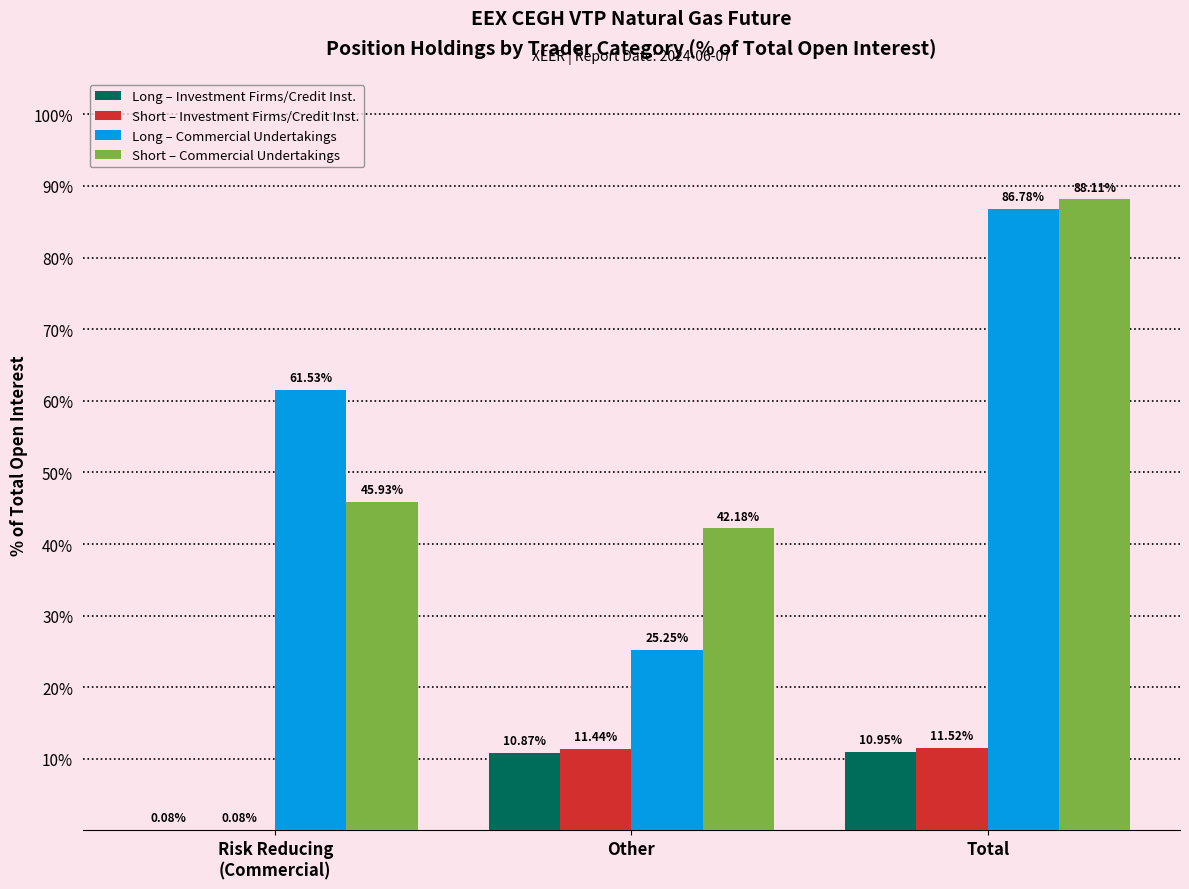

How many data points does each series have?

3